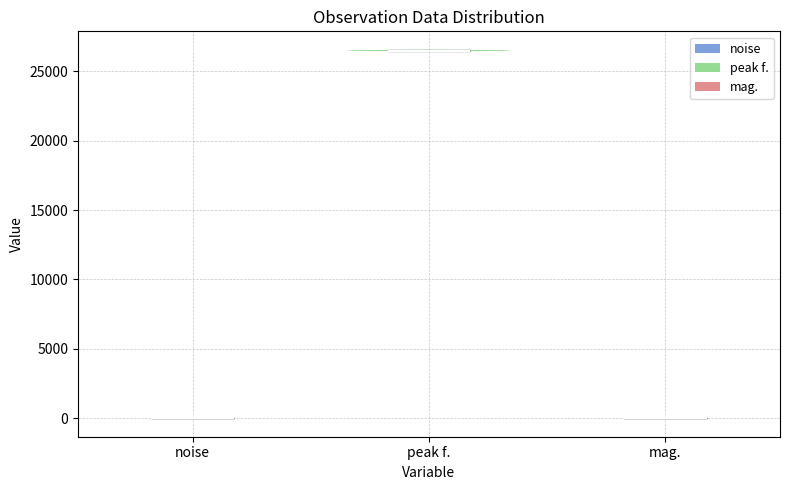

Which violin has the highest median line?

peak f.